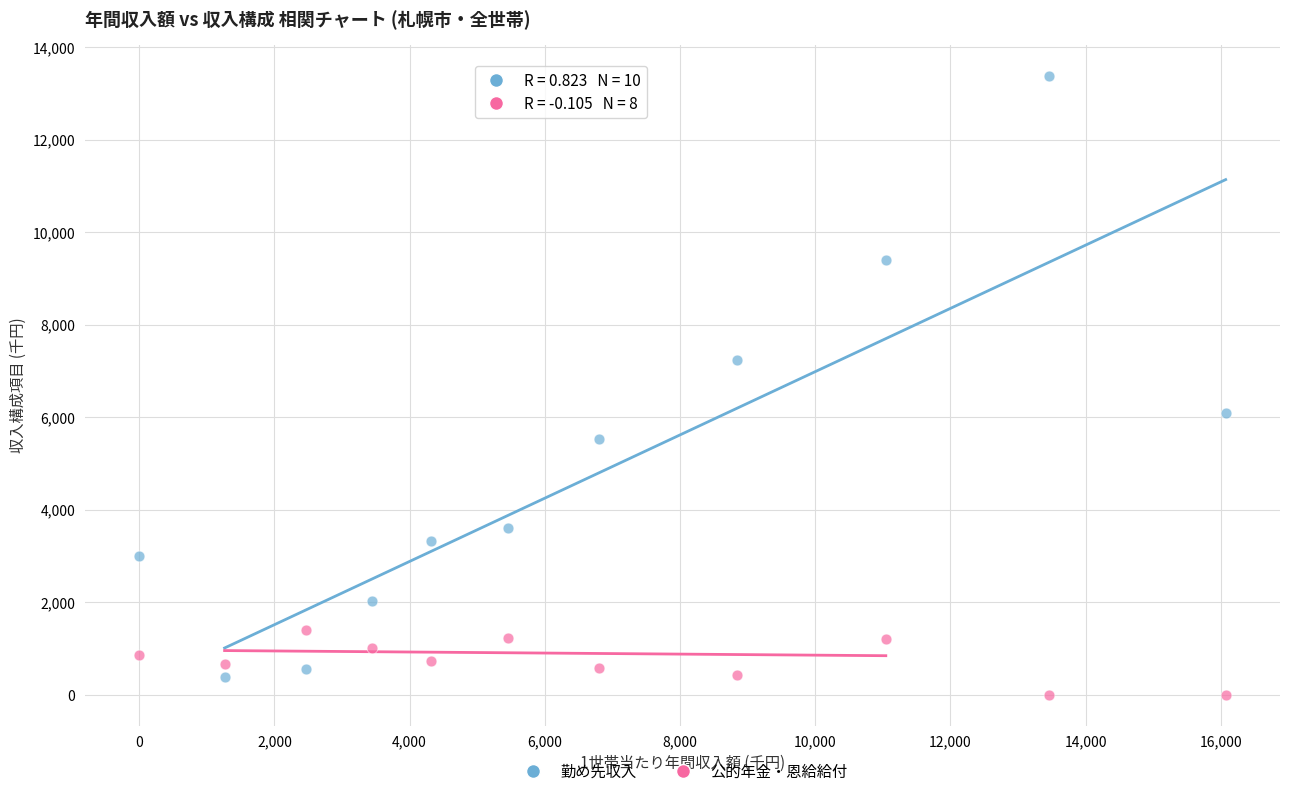

Which series has the largest Y range (max minus min)?

勤め先収入